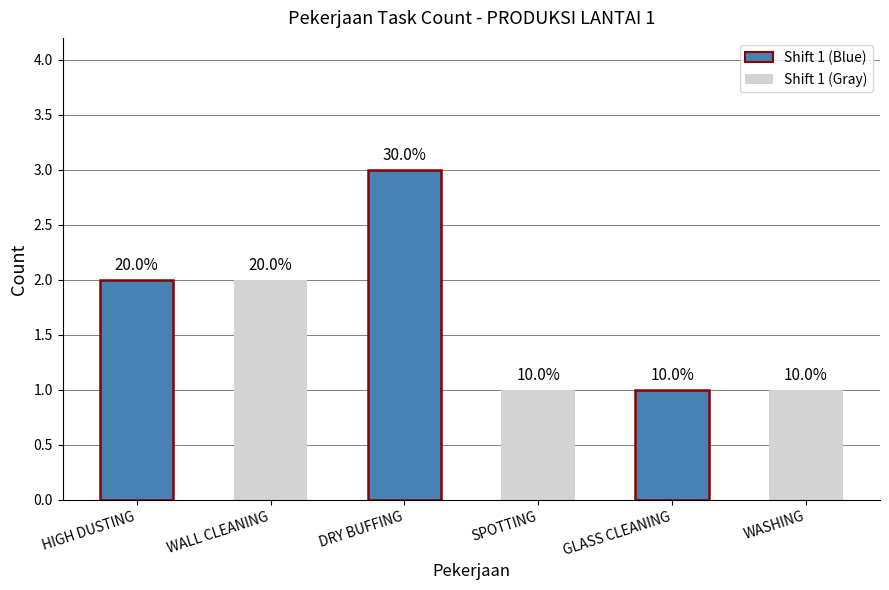

Does the chart contain any negative values?

No